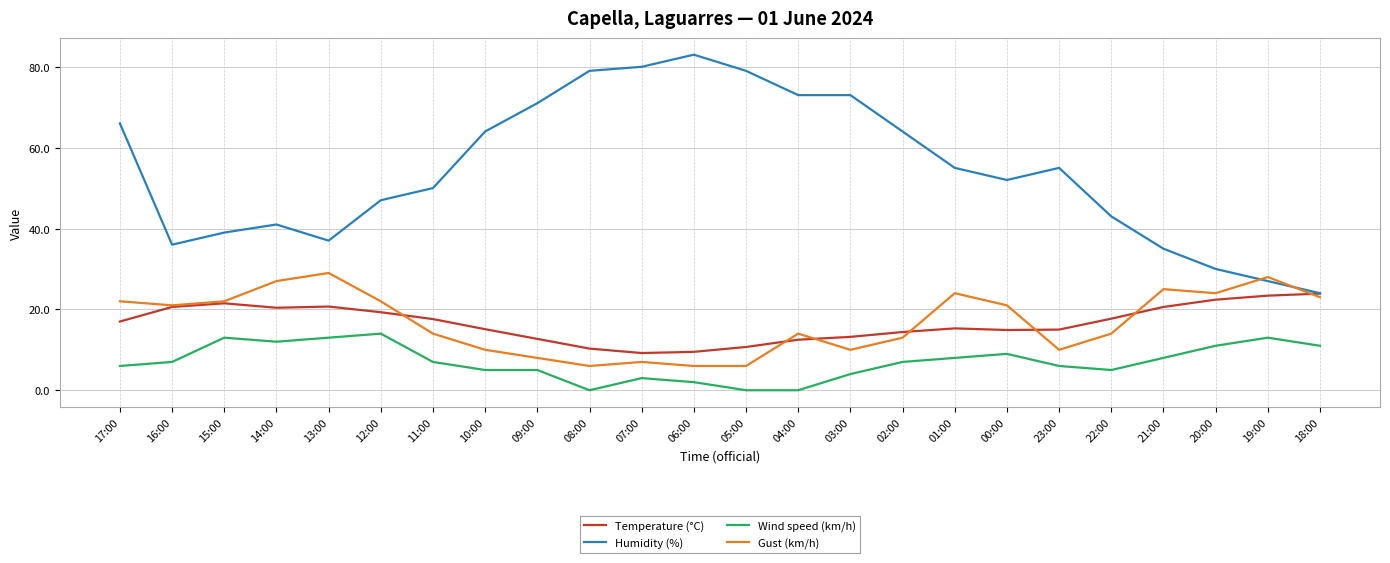

True or false: Temperature (°C) and Wind speed (km/h) cross at least once.

False